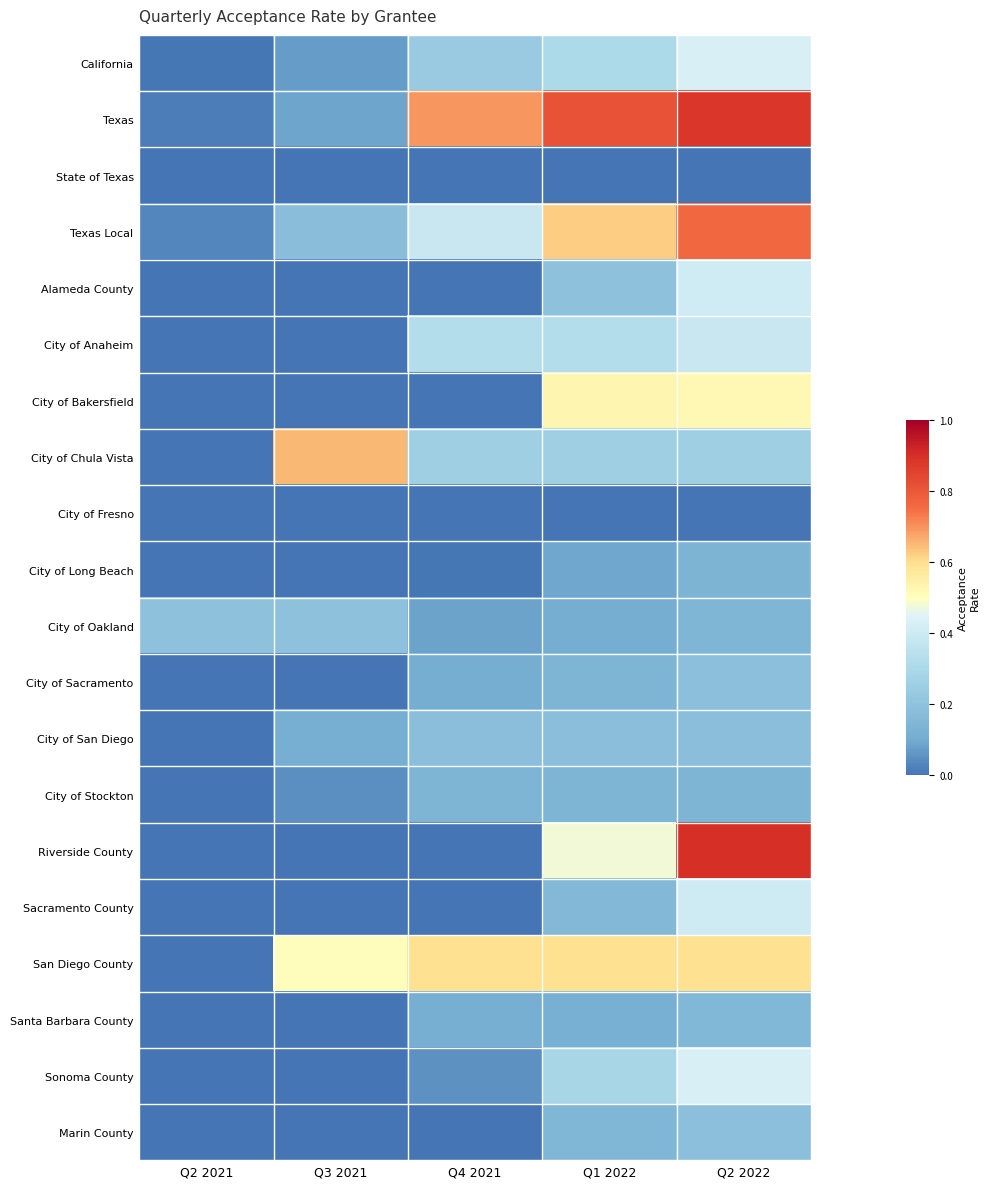

What is the spread (max minus min) of values at Q1 2022?

0.8